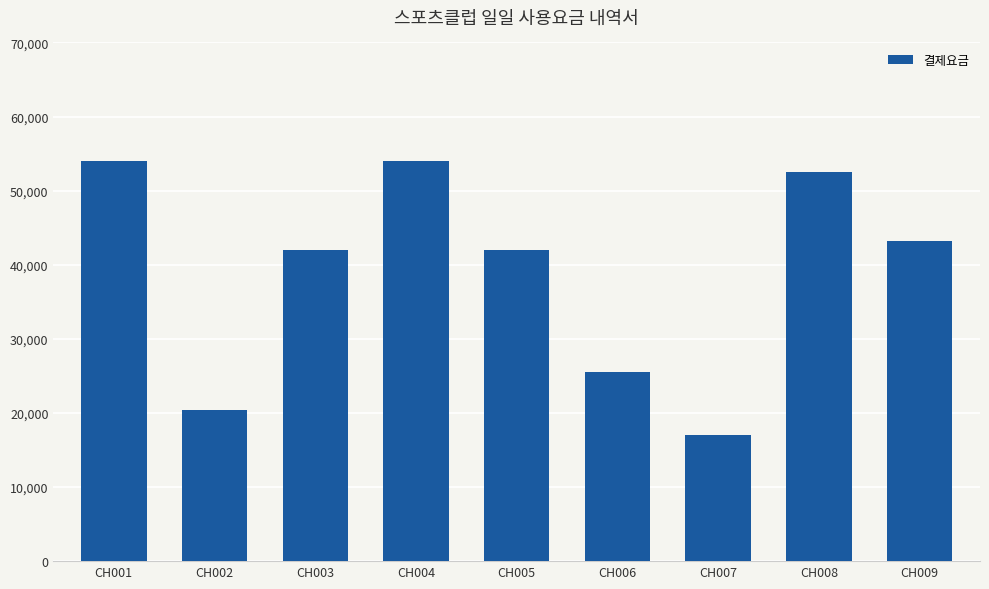

True or false: the data shows 20400 at CH002.

True